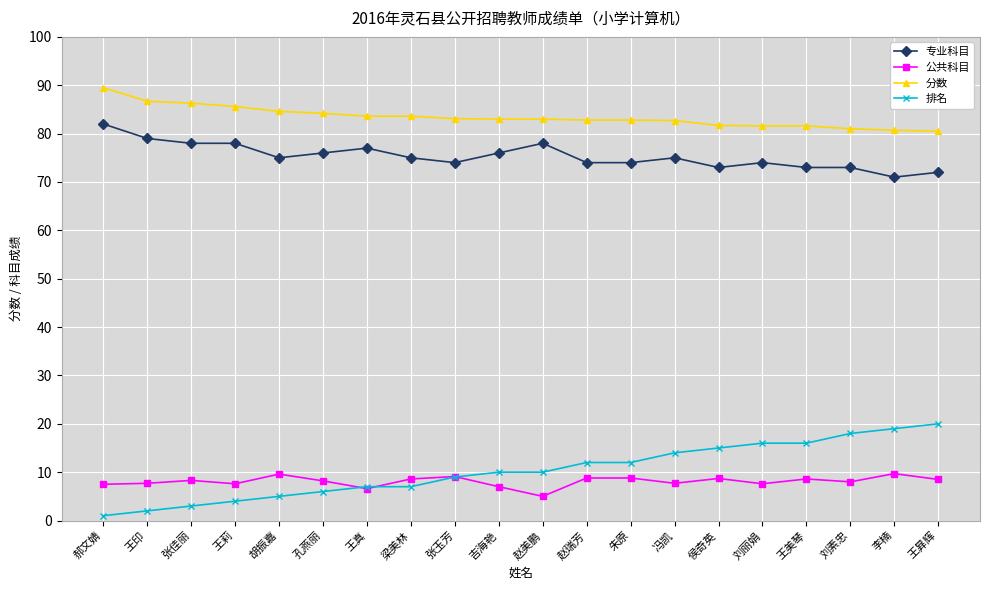

What is the average value of the 公共科目 series?

8.1